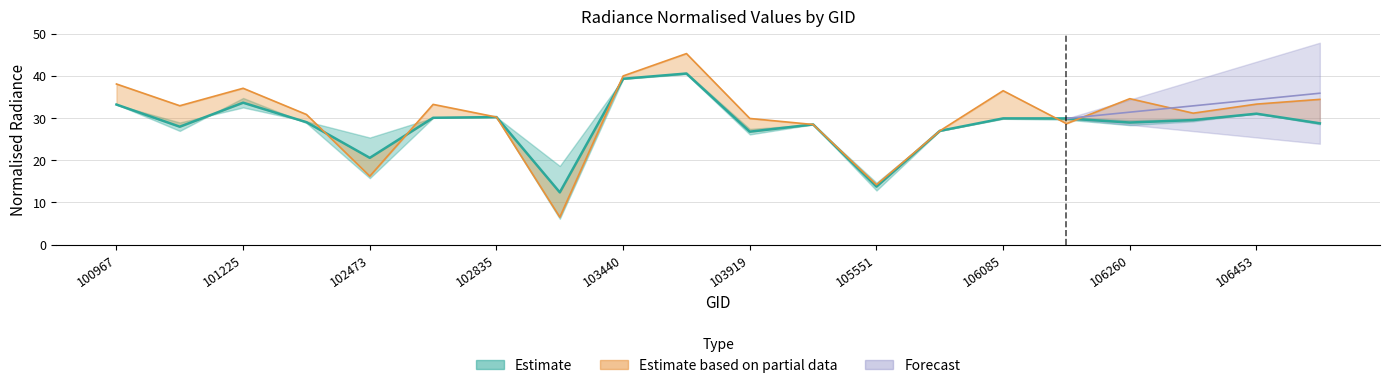

At which label does rade9_mult_nadir_norm reach its peak?

103557